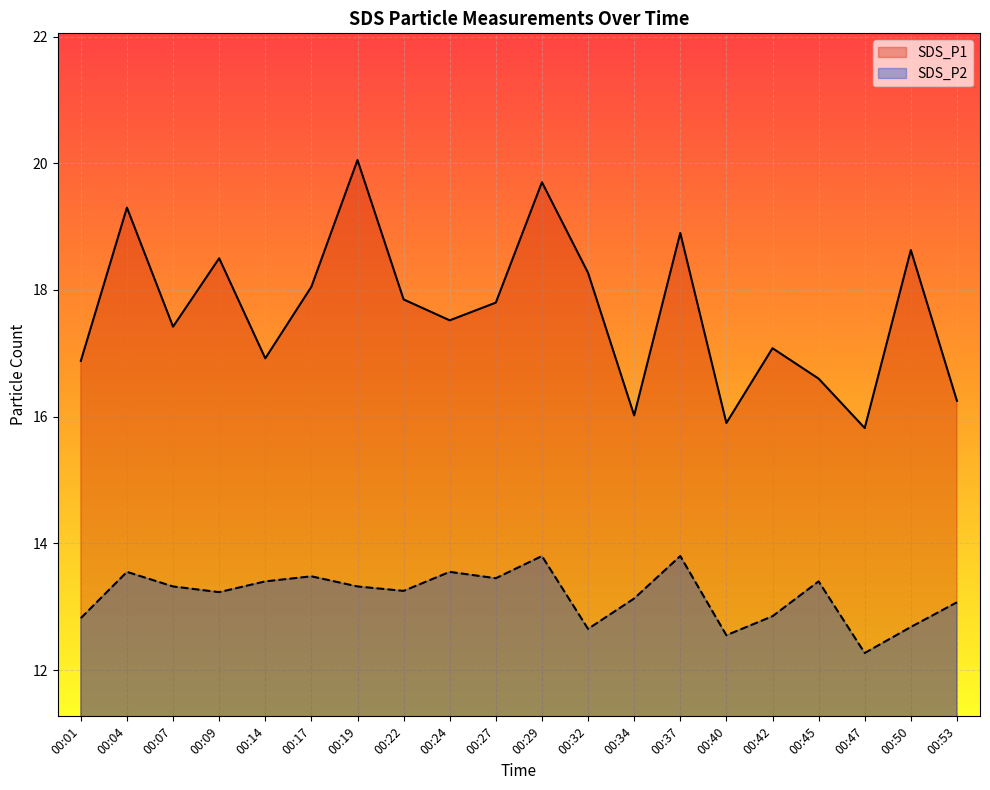

How many series are shown in this chart?

2